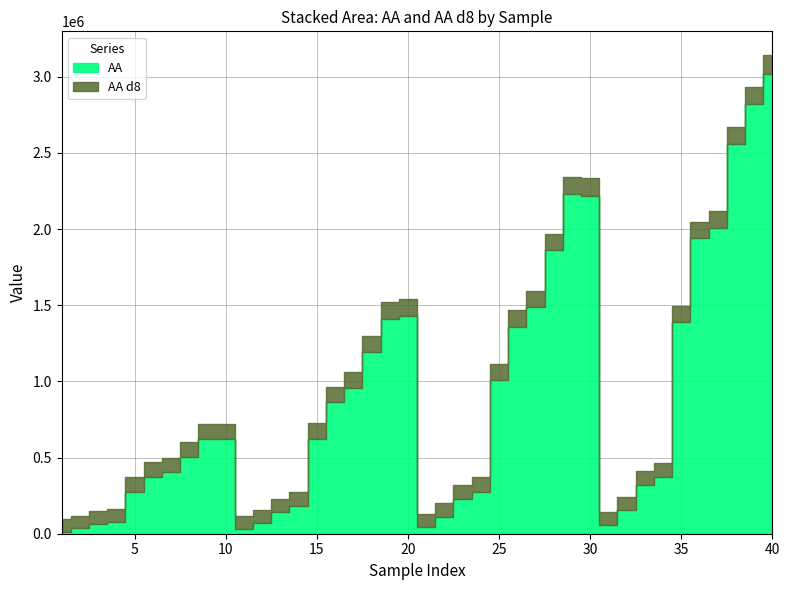

After their last crossing, which series has the higher values: AA d8 or AA?

AA